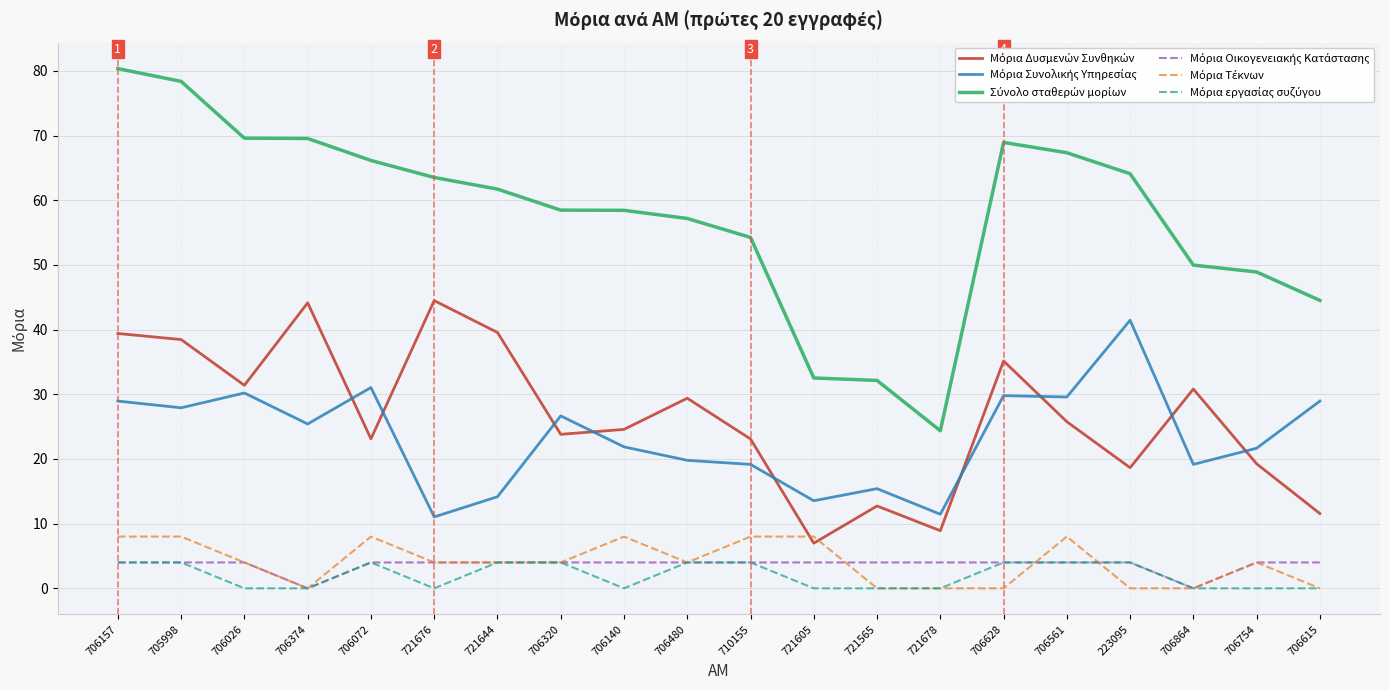

What is the total value across all series at 710155?

112.5